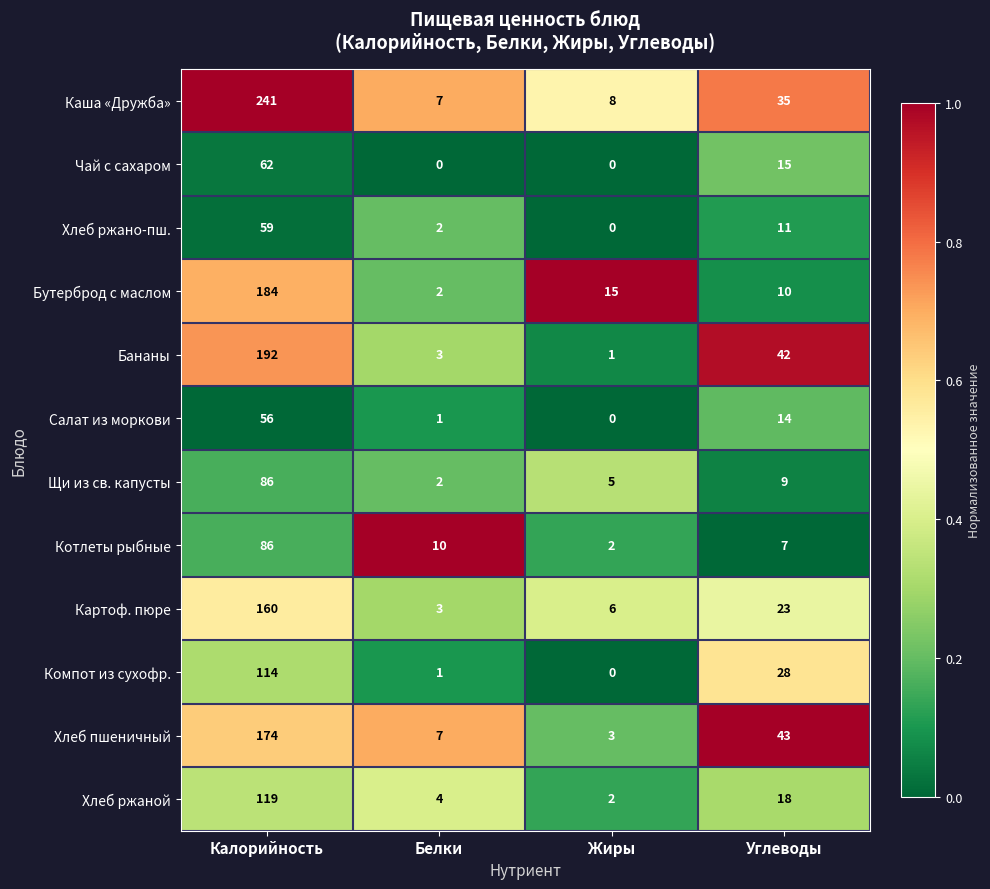

What is the spread (max minus min) of values at Калорийность?

185